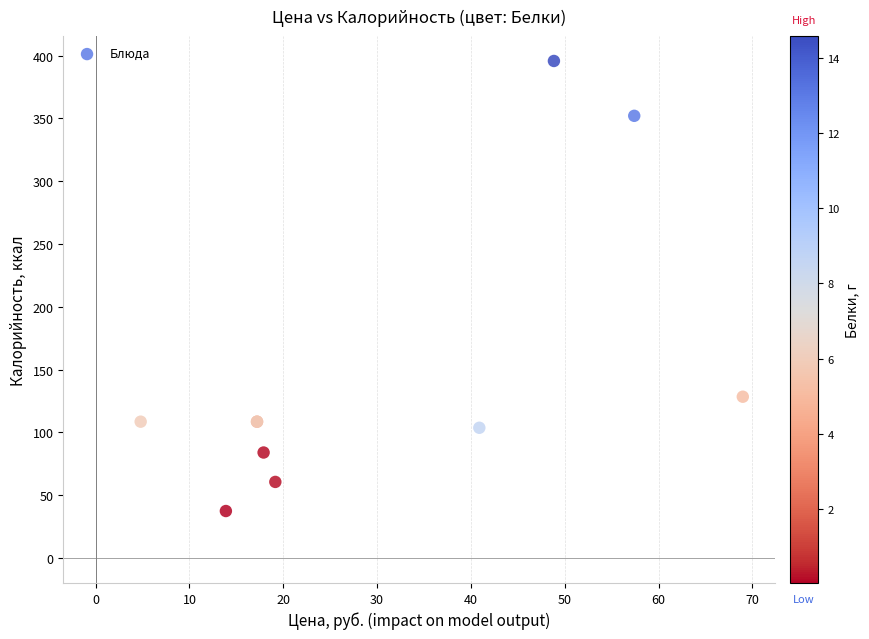

What Y value in the scatter plot is closest to 216?

128.5